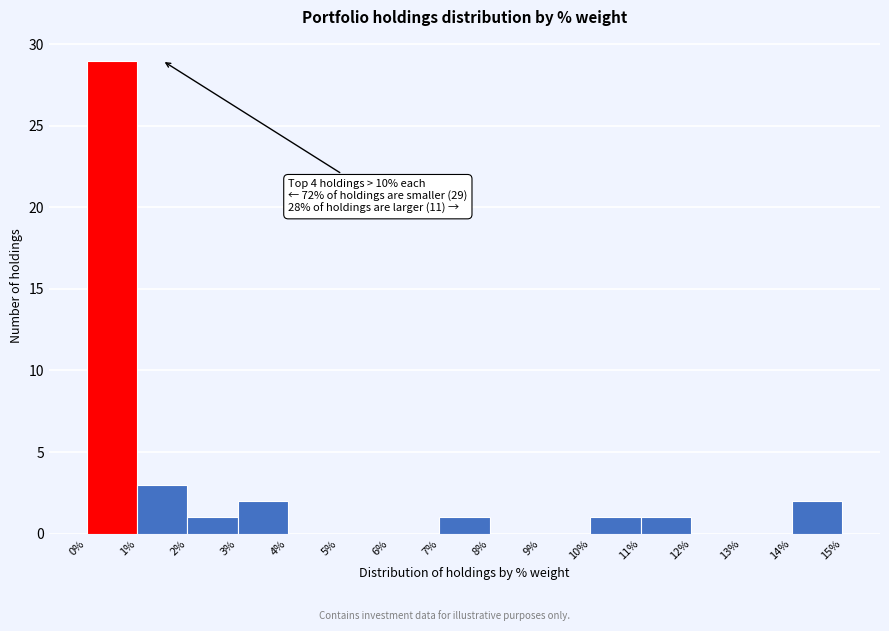

Which range on the x-axis has the tallest bar?

0% to 1%